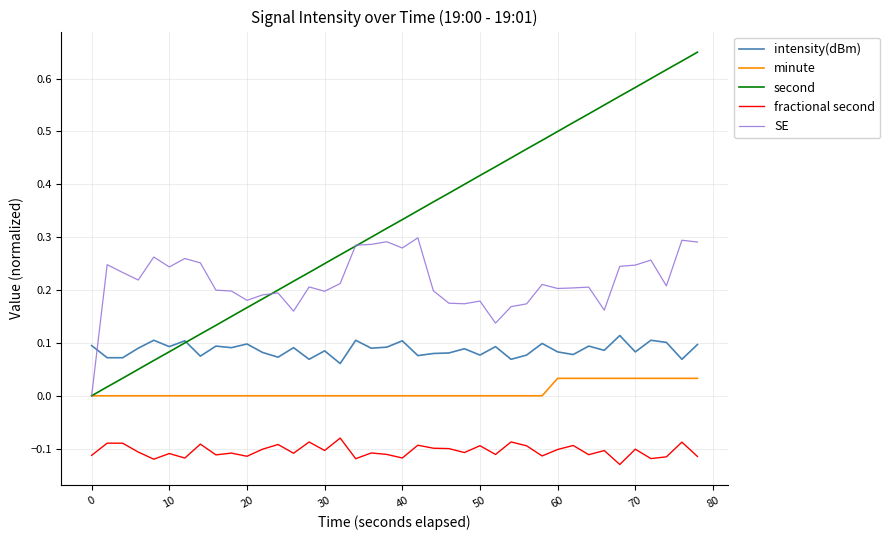

True or false: SE and fractional second intersect in this chart.

False